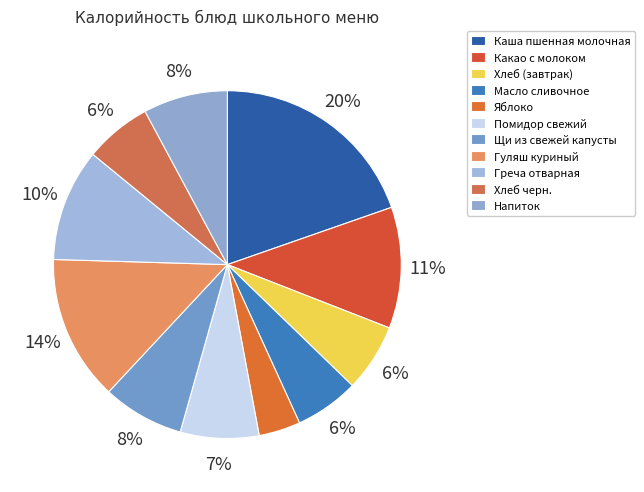

Which category has the smallest portion of the pie?

Яблоко